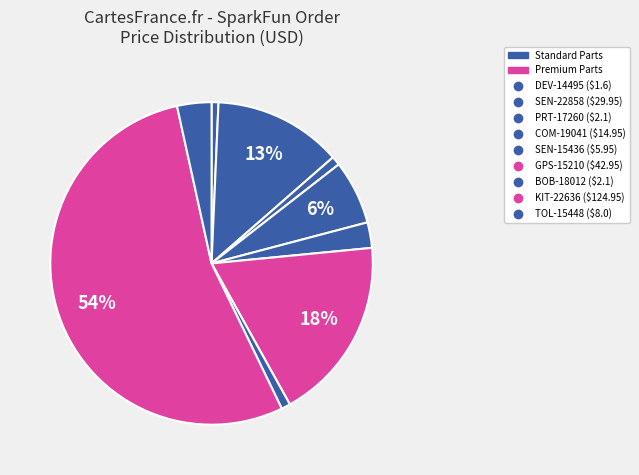

How many segments does this pie chart have?

9